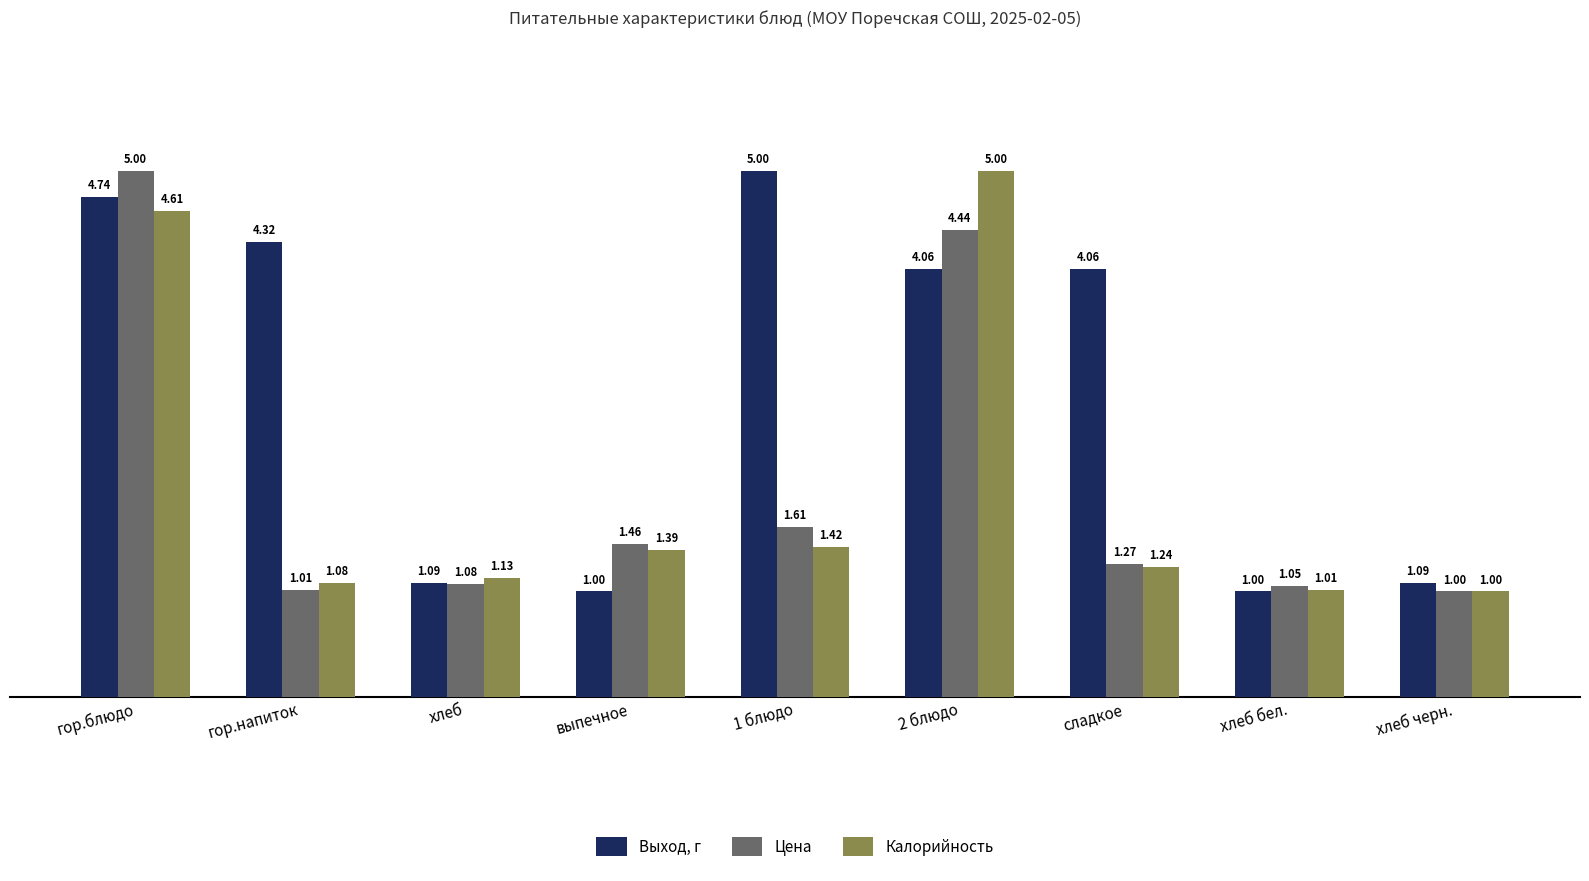

The Выход, г series shows 1.1 at гор.напиток. True or false?

False